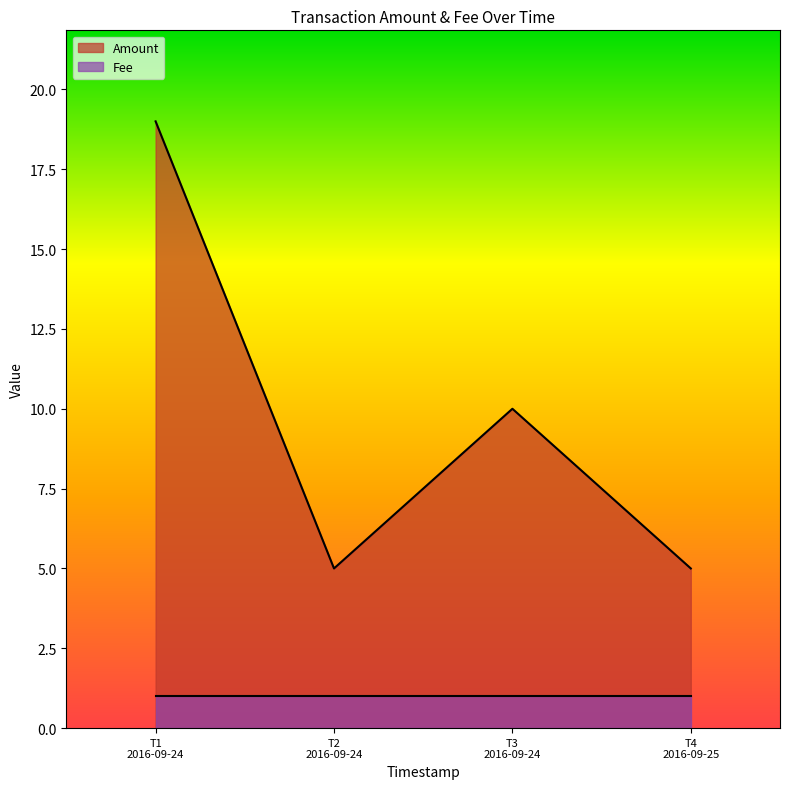

What is the difference between the second highest and minimum values?

5